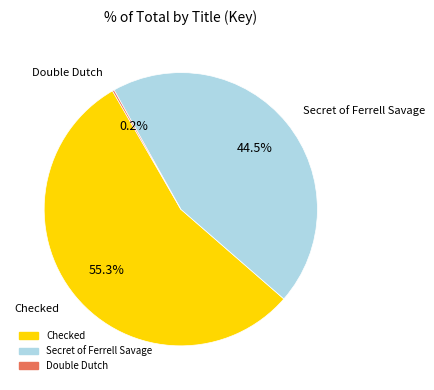

Which slice is the largest?

Checked